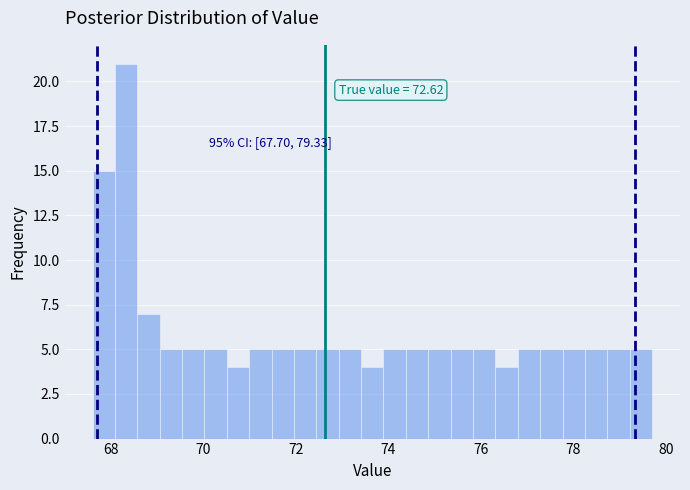

Read against the x-axis, roughly where is the centre of the tallest bar?

68.4